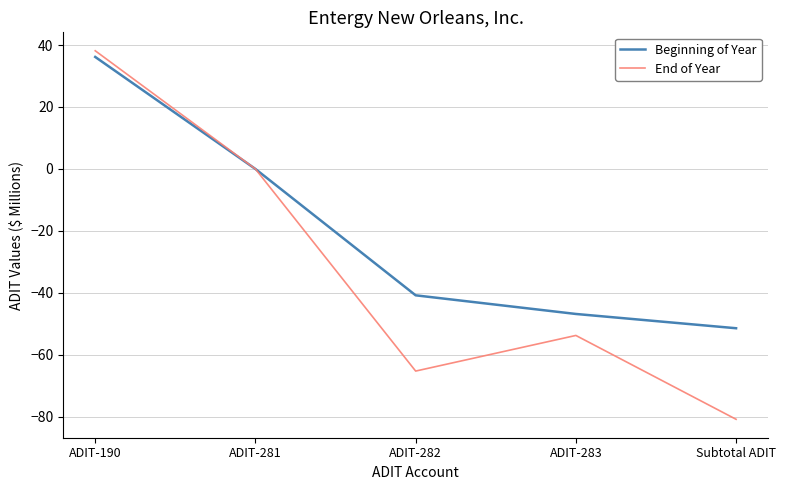

What position from the right is ADIT-190?

5